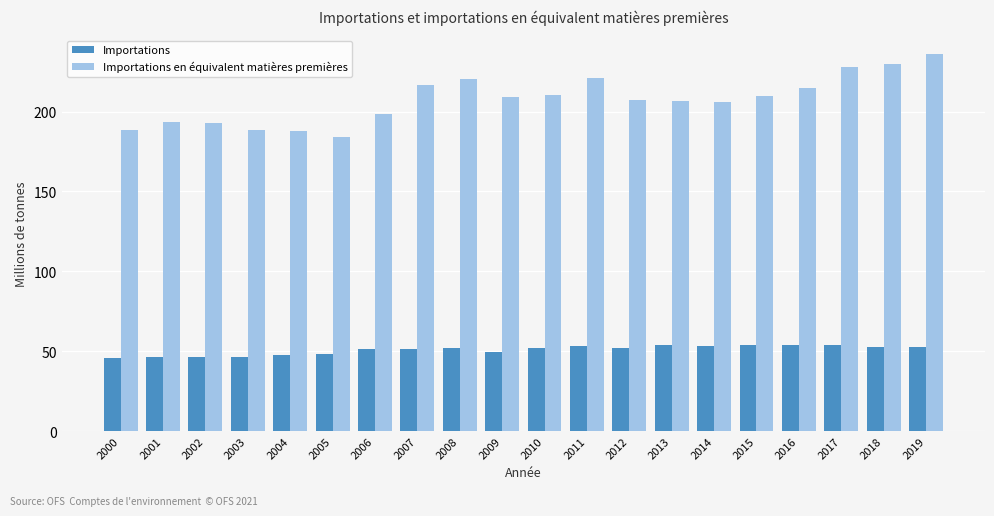

What is the difference between the Importations en équivalent matières premières values at 2013 and 2002?

13.7